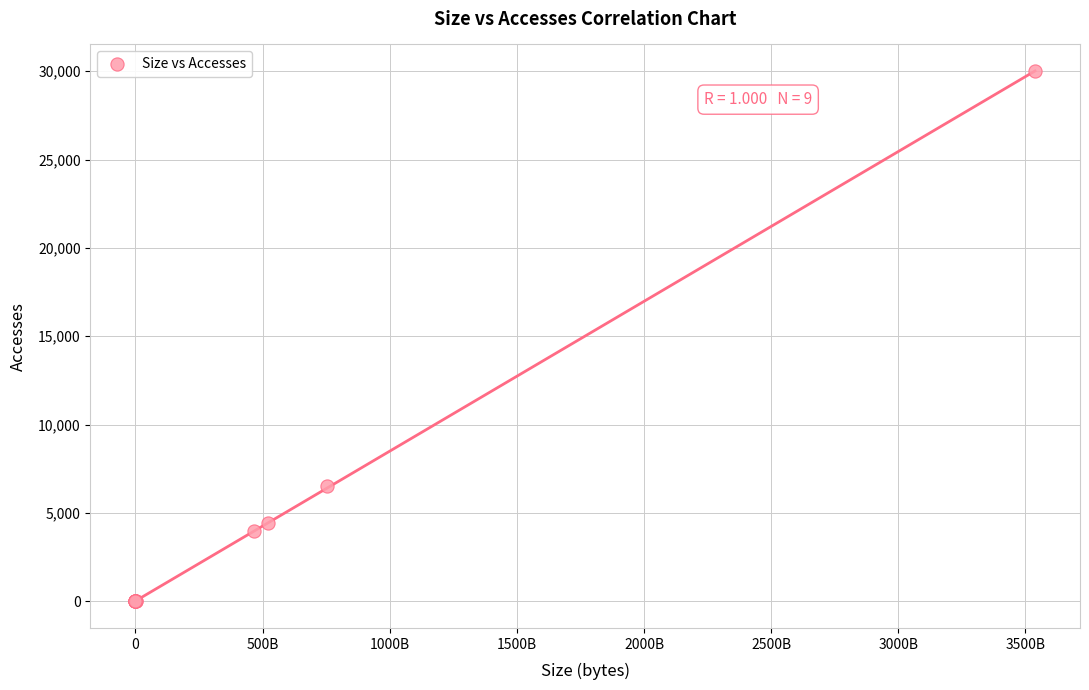

What Y value in the scatter plot is closest to 14990?

6530